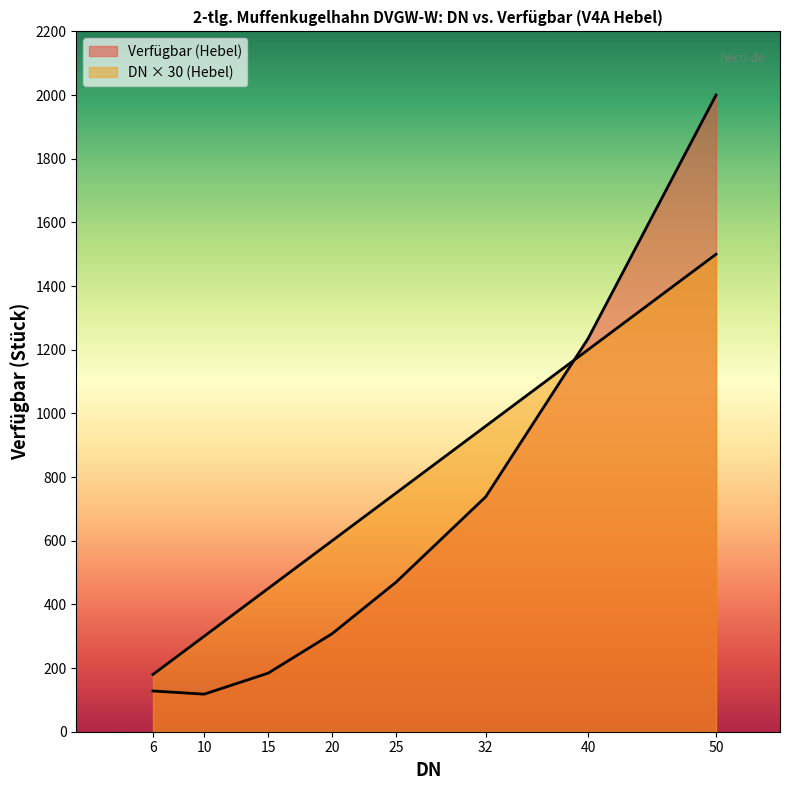

Where do Verfügbar (Hebel) and DN (Hebel) first cross each other?

32 and 40